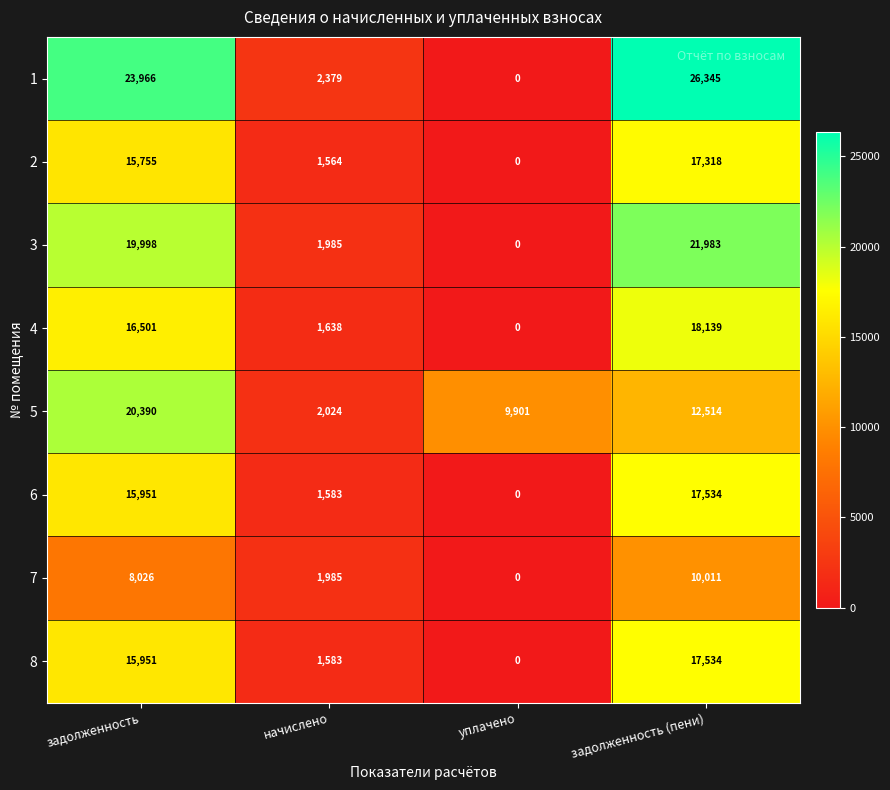

What is the difference between the highest and lowest values at уплачено?

9901